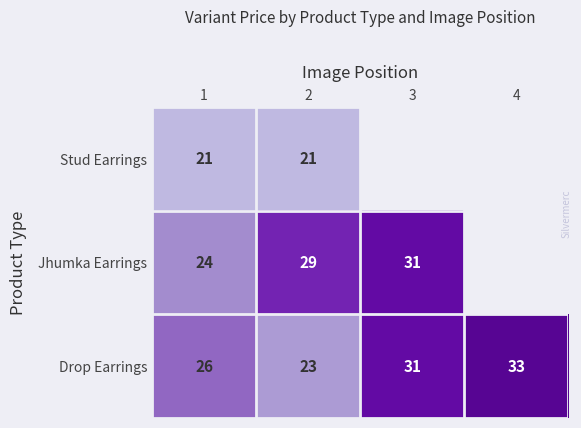

What is the difference between the highest and lowest values at 2?

8